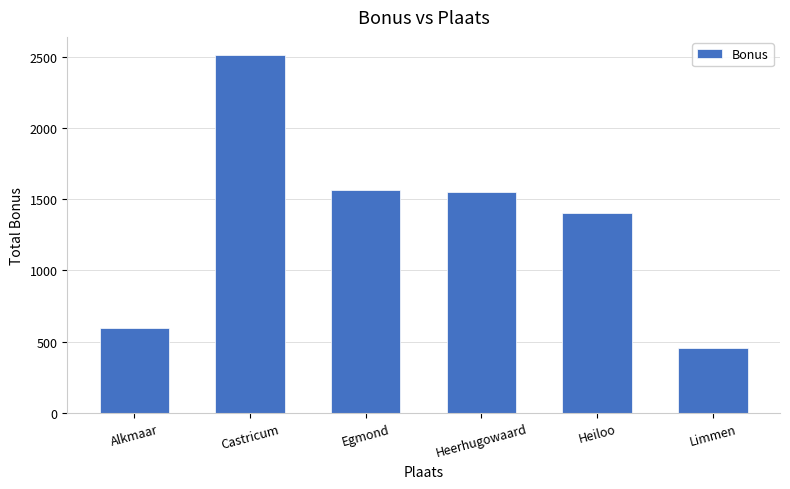

What is the smallest value displayed?

457